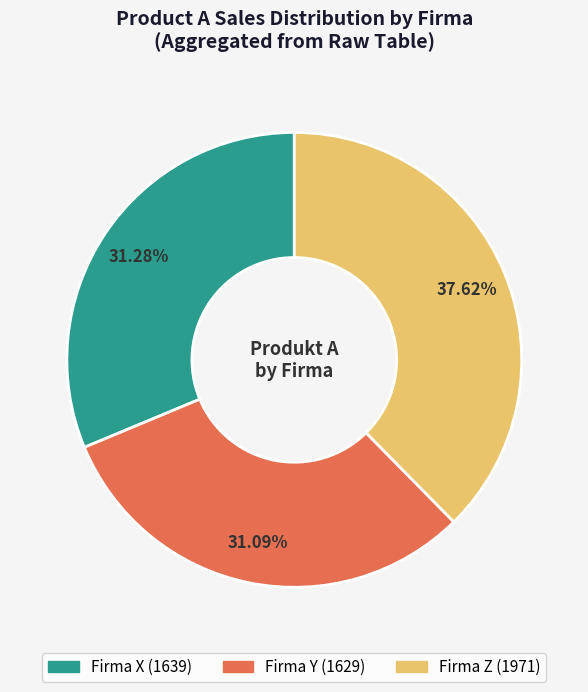

What is the largest slice in the pie chart?

Firma Z